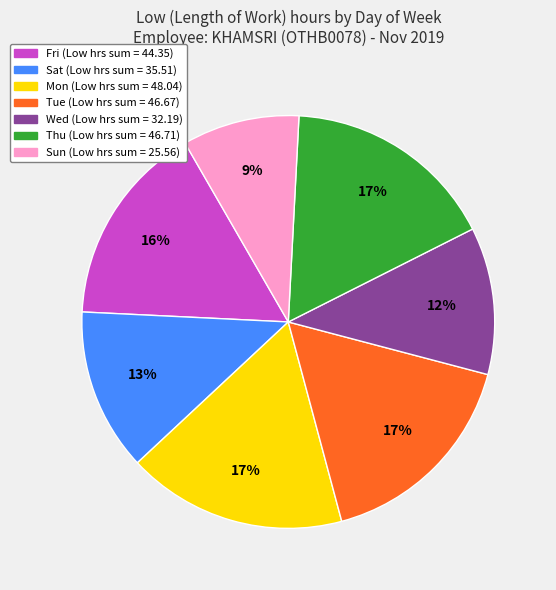

To the nearest percent, what is the difference between the largest and smallest slice percentages?

8%